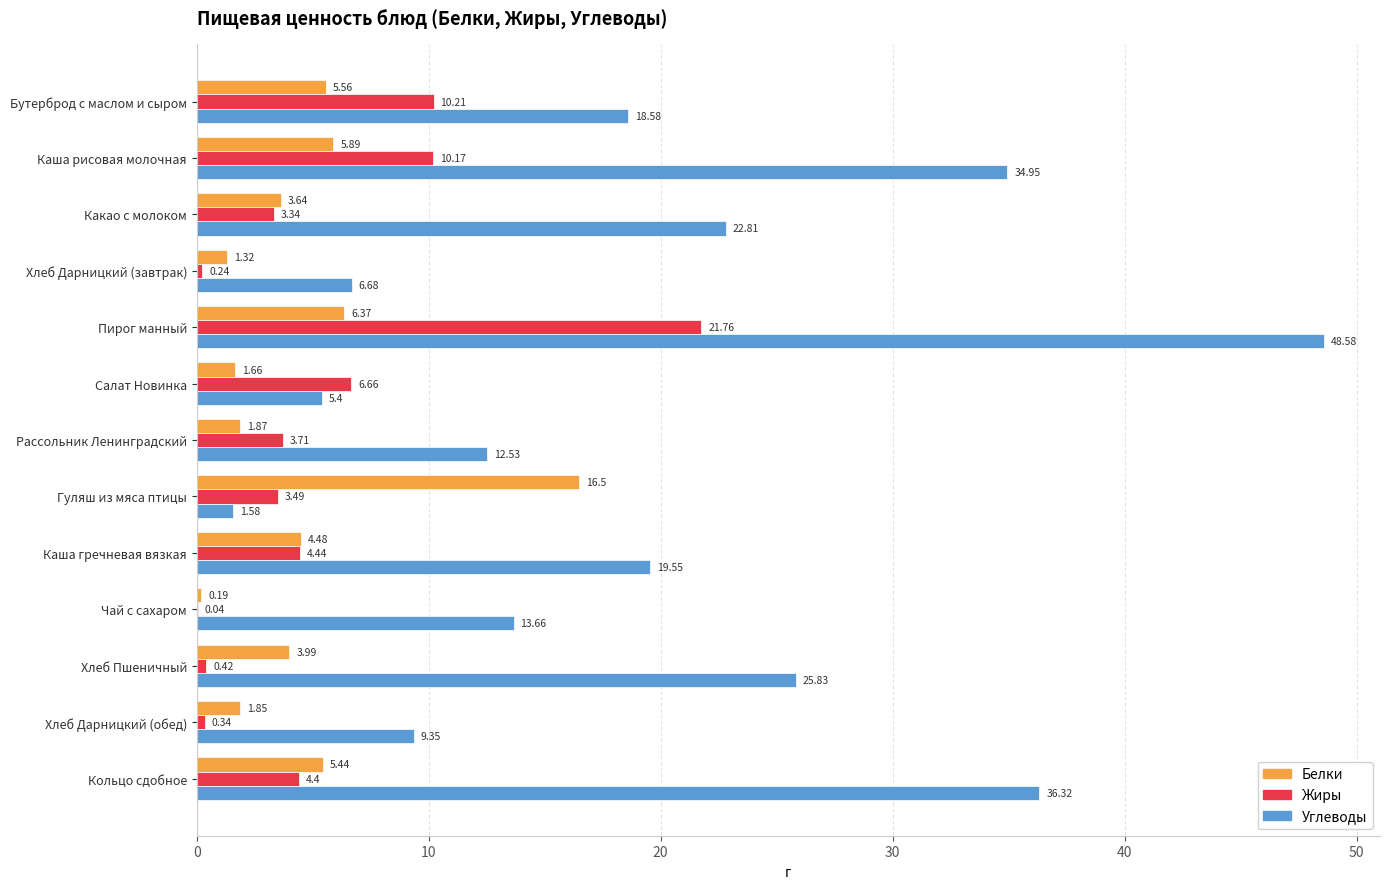

Between Каша гречневая вязкая and Хлеб Дарницкий (обед), which series saw the biggest shift?

Углеводы